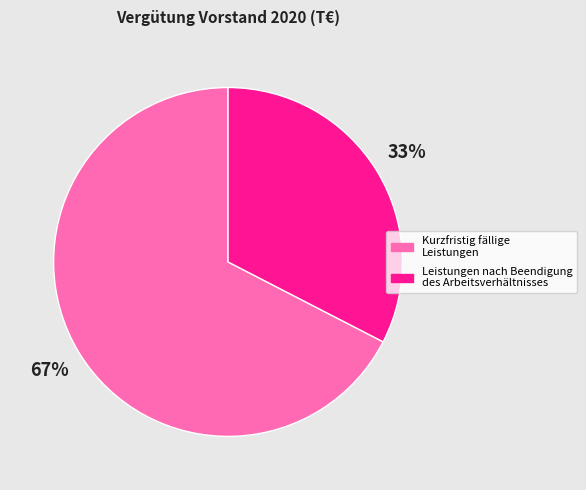

To the nearest percent, what is the combined percentage of Leistungen nach Beendigung des Arbeitsverhältnisses and Kurzfristig fällige Leistungen?

100%